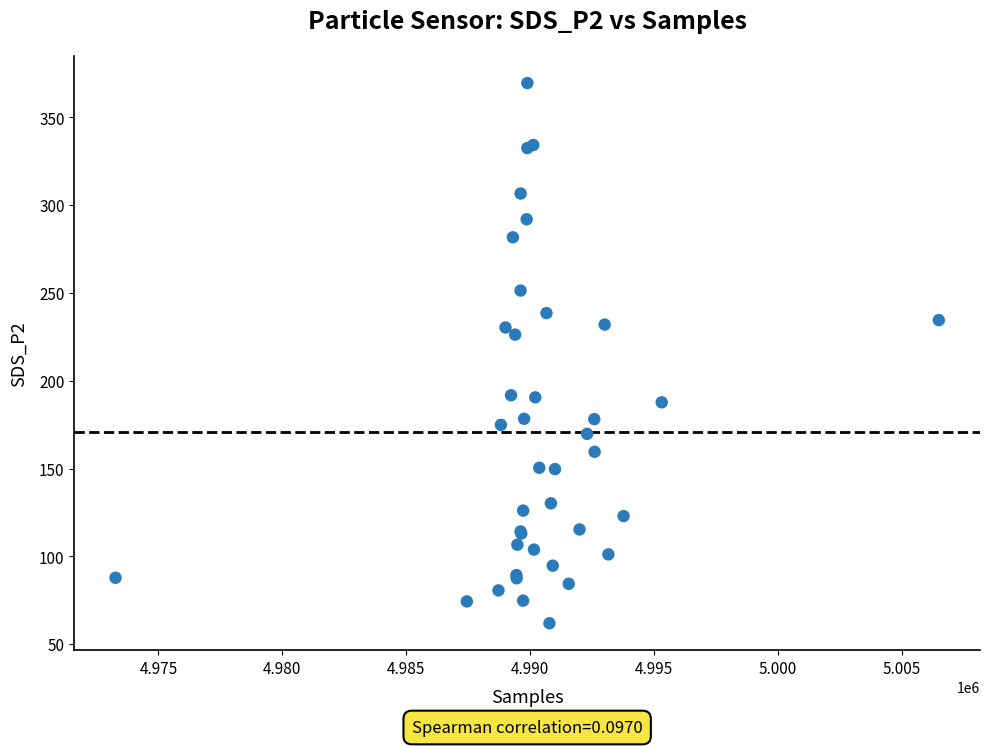

What Y value in the scatter plot is closest to 215?

226.3